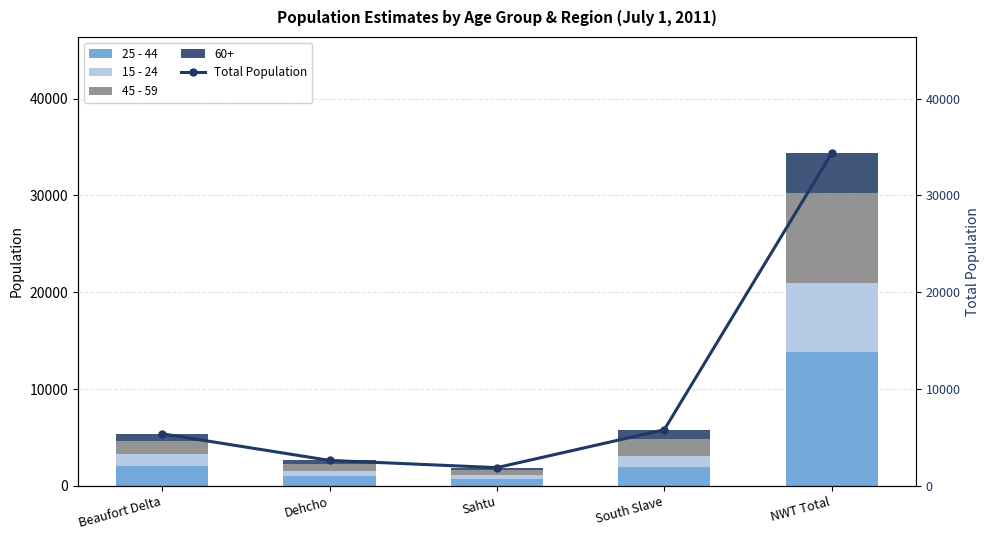

Which series has the largest range (max minus min)?

Total Population